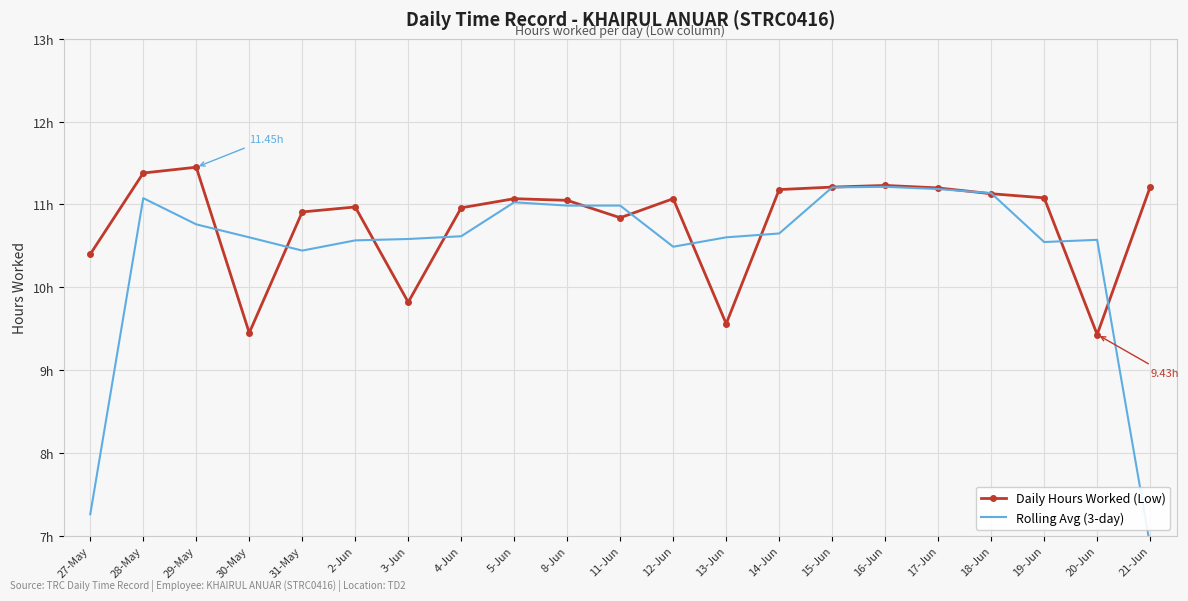

Which series has the largest total across all categories?

Daily Hours Worked (Low)